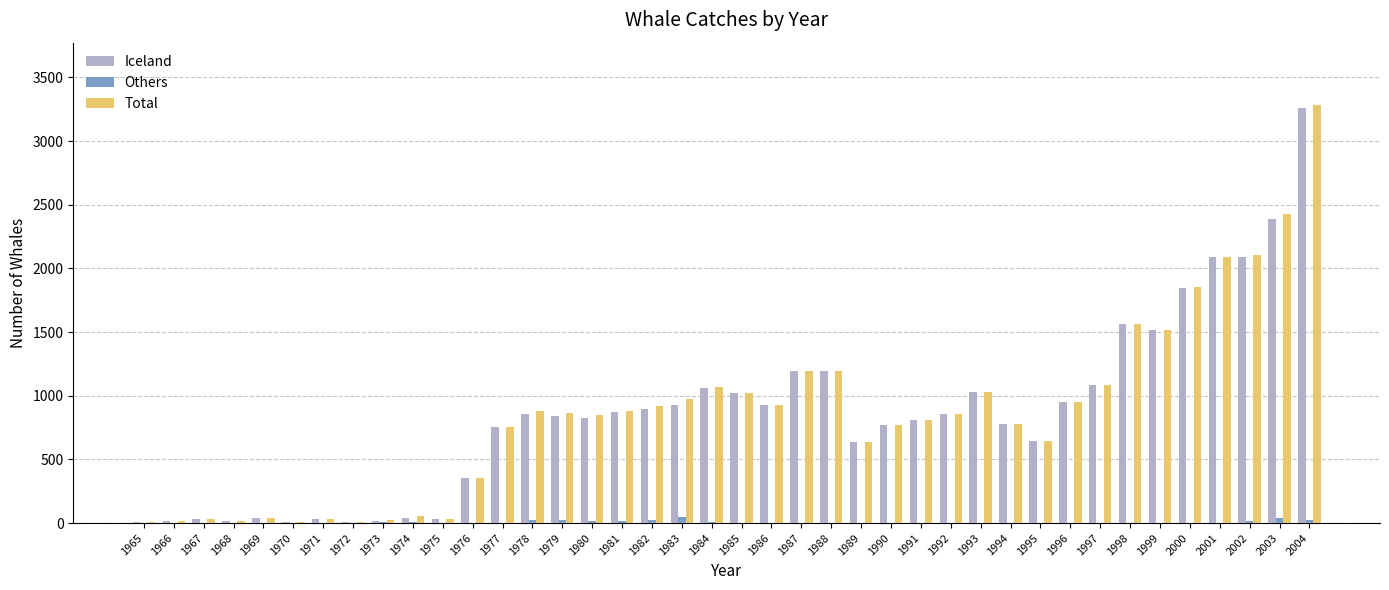

What is the sum of all Total values?

34563